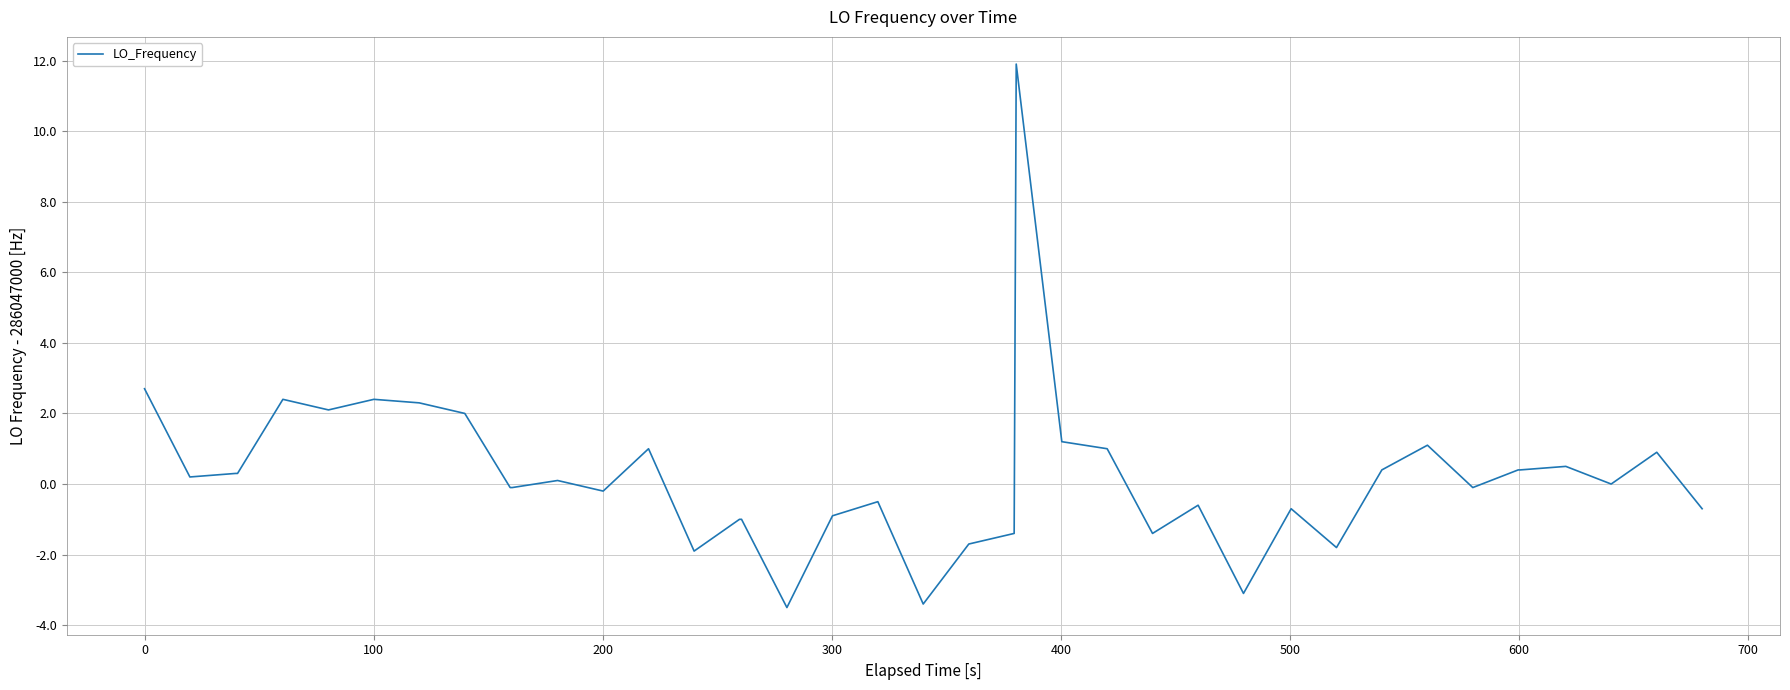

What is the smallest value displayed?

-3.5